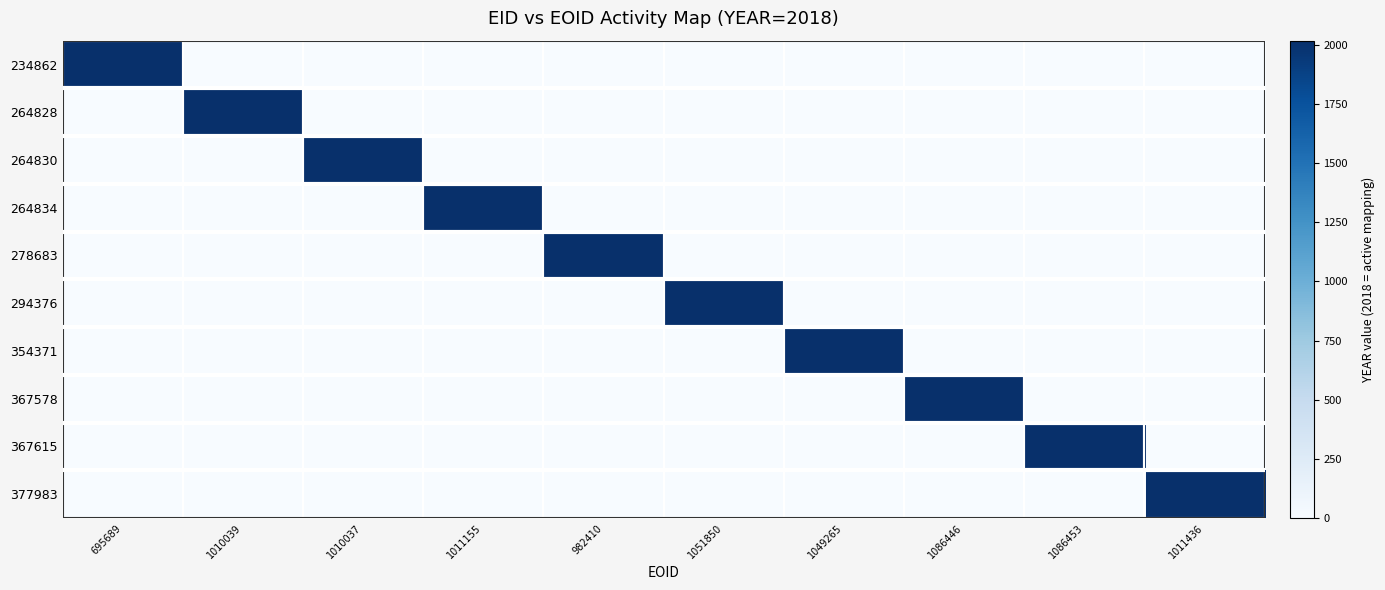

Reading right to left, extract all data points from this chart.

234862: 1011436=0	1086453=0	1086446=0	1049265=0	1051850=0	982410=0	1011155=0	1010037=0	1010039=0	695689=2018
264828: 1011436=0	1086453=0	1086446=0	1049265=0	1051850=0	982410=0	1011155=0	1010037=0	1010039=2018	695689=0
264830: 1011436=0	1086453=0	1086446=0	1049265=0	1051850=0	982410=0	1011155=0	1010037=2018	1010039=0	695689=0
264834: 1011436=0	1086453=0	1086446=0	1049265=0	1051850=0	982410=0	1011155=2018	1010037=0	1010039=0	695689=0
278683: 1011436=0	1086453=0	1086446=0	1049265=0	1051850=0	982410=2018	1011155=0	1010037=0	1010039=0	695689=0
294376: 1011436=0	1086453=0	1086446=0	1049265=0	1051850=2018	982410=0	1011155=0	1010037=0	1010039=0	695689=0
354371: 1011436=0	1086453=0	1086446=0	1049265=2018	1051850=0	982410=0	1011155=0	1010037=0	1010039=0	695689=0
367578: 1011436=0	1086453=0	1086446=2018	1049265=0	1051850=0	982410=0	1011155=0	1010037=0	1010039=0	695689=0
367615: 1011436=0	1086453=2018	1086446=0	1049265=0	1051850=0	982410=0	1011155=0	1010037=0	1010039=0	695689=0
377983: 1011436=2018	1086453=0	1086446=0	1049265=0	1051850=0	982410=0	1011155=0	1010037=0	1010039=0	695689=0